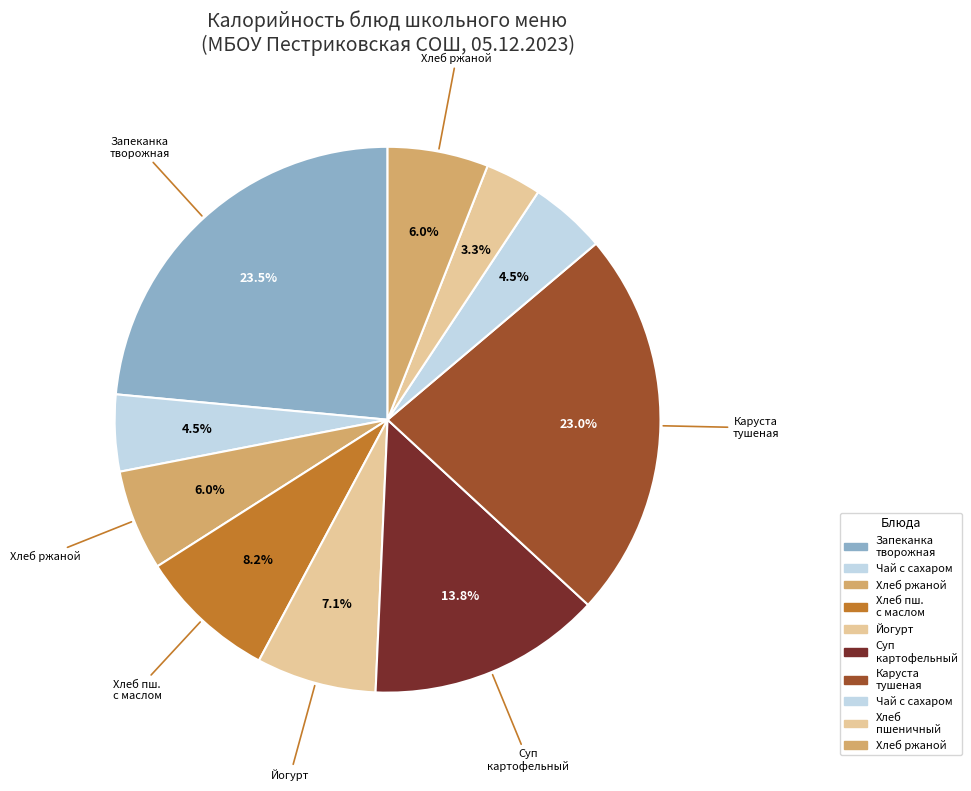

How many slices are in this pie chart?

10